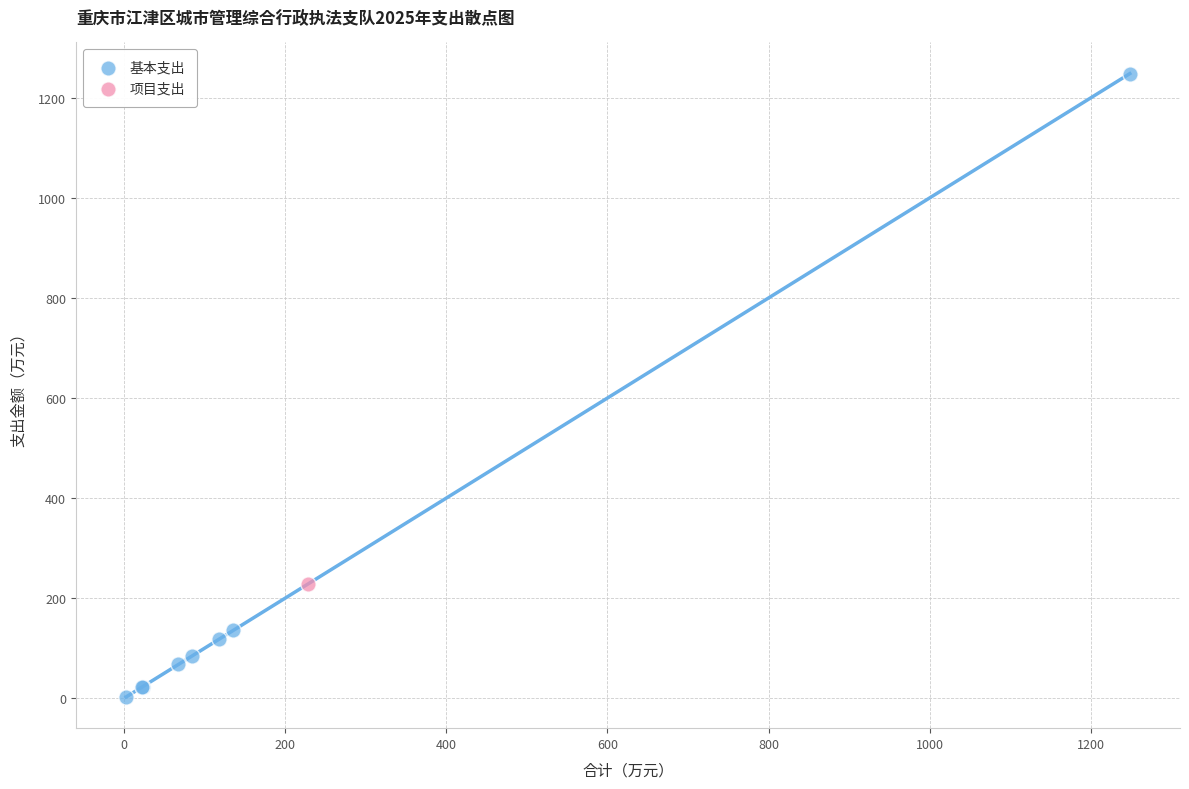

What are all the series names shown in the legend?

基本支出, 项目支出